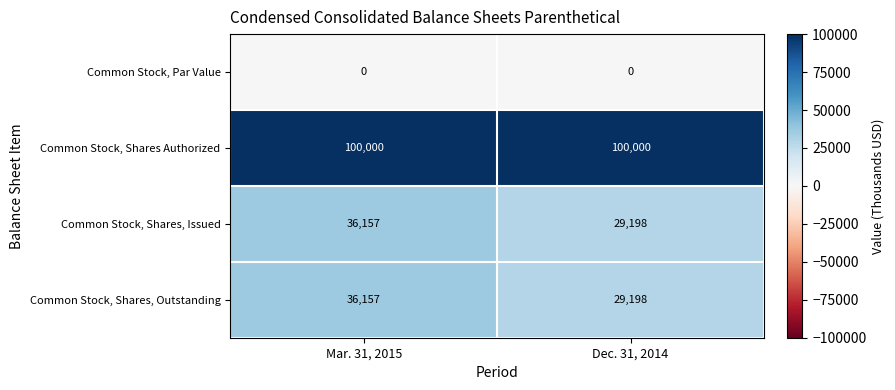

What is the difference between the highest and lowest values at Dec. 31, 2014?

100000